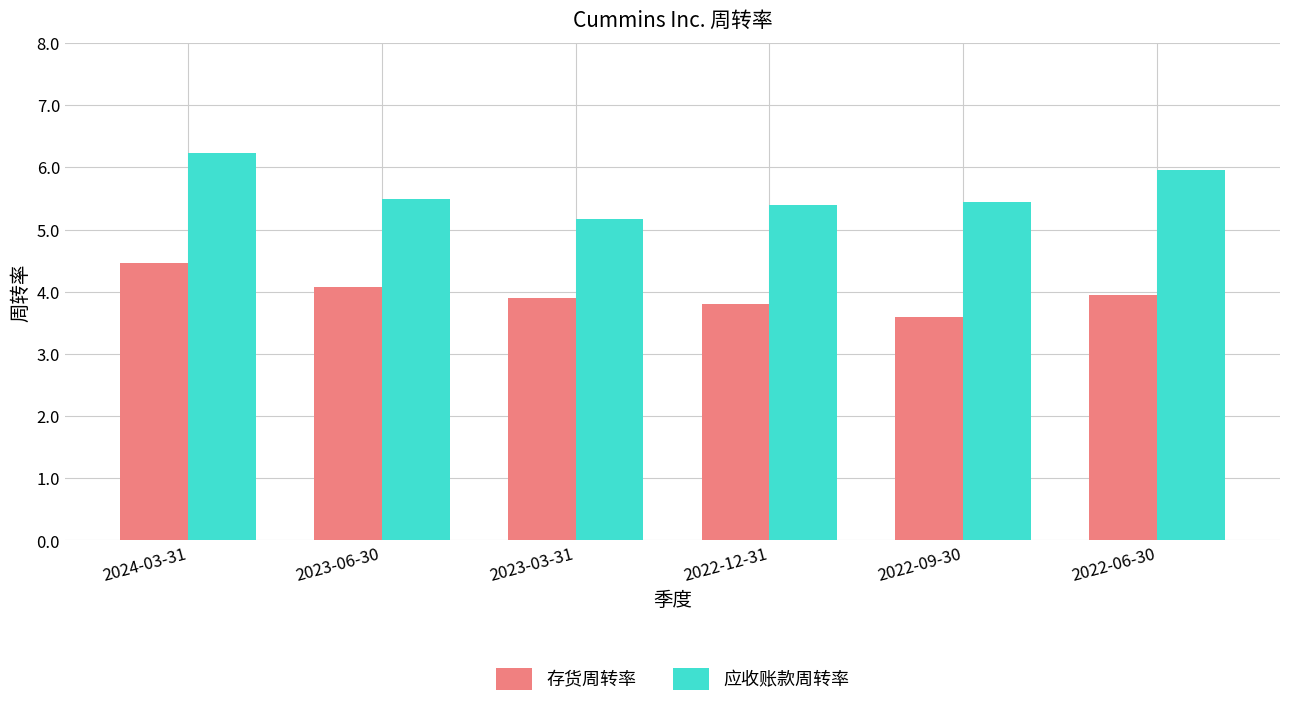

Reading right to left, what are all the values shown in this chart?

存货周转率: 4.0	3.6	3.8	3.9	4.1	4.5
应收账款周转率: 6.0	5.5	5.4	5.2	5.5	6.2